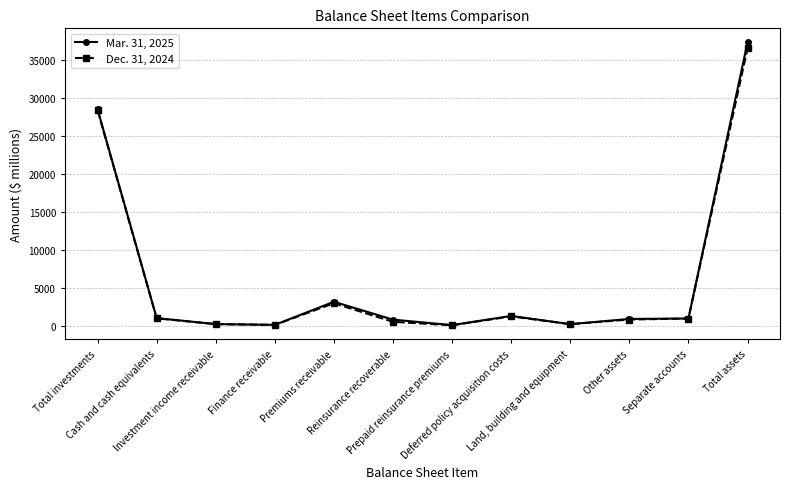

Does the chart have visible grid lines?

Yes